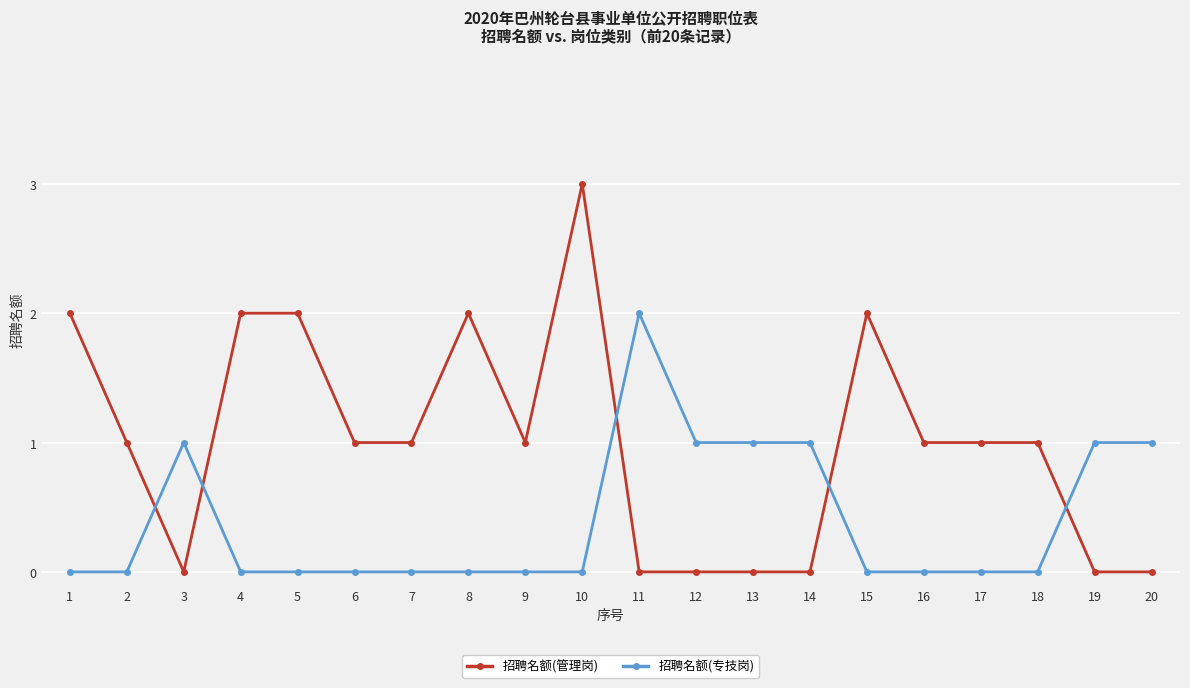

At 2, list the series in order from smallest to largest.

招聘名额(专技岗), 招聘名额(管理岗)